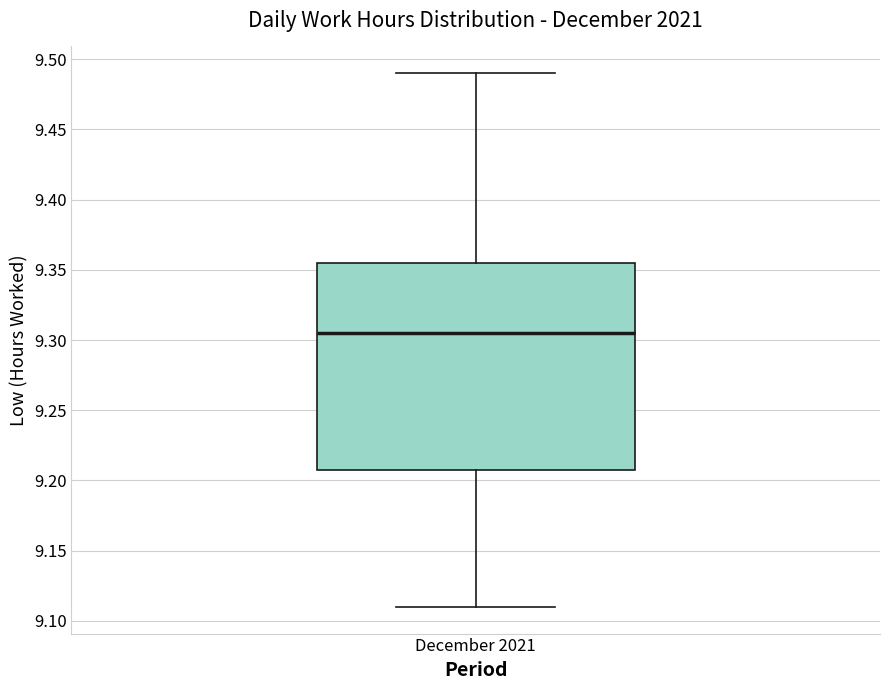

Transcribe this box plot: give where the median line is, the range the box spans, and where the two whiskers end, as read against the y-axis. The values are not printed on the chart, so give them approximately, as read against the axis.

median 9.305, box 9.210 to 9.355, whiskers 9.110 to 9.490